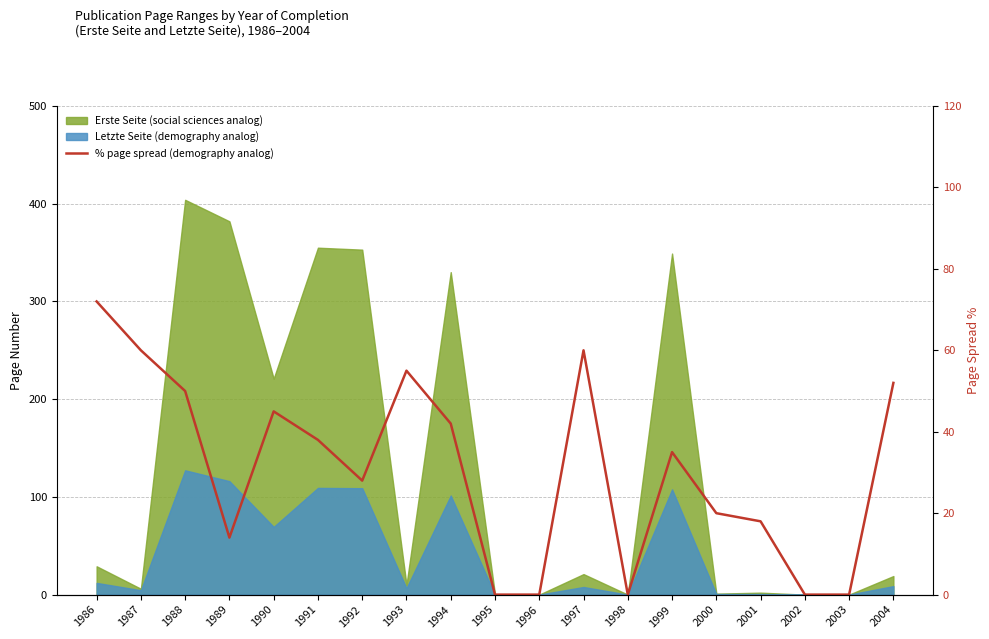

The value at 2004 is 52. True or false?

True